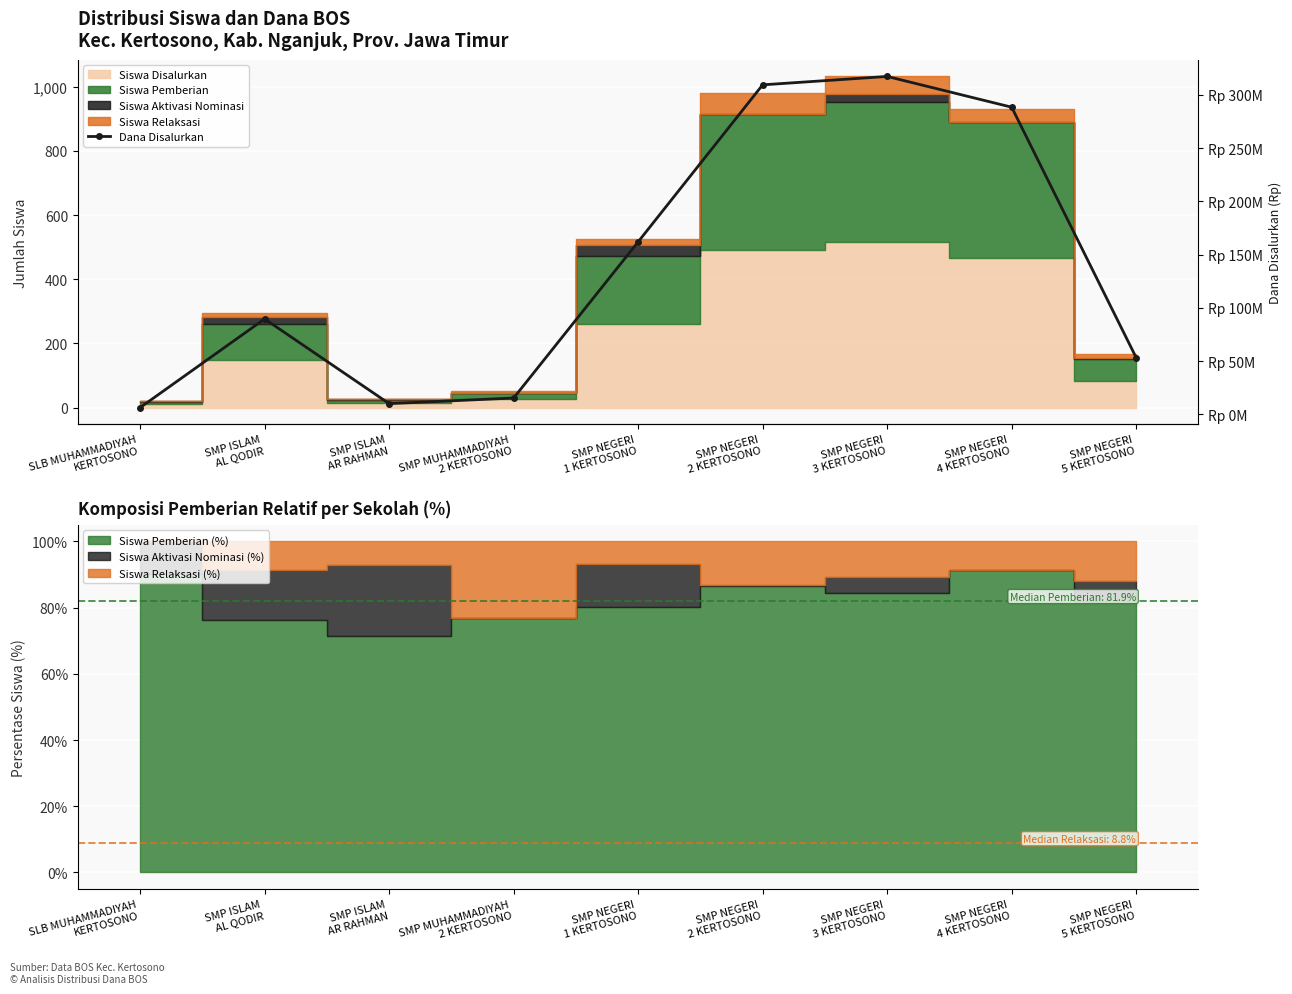

At which category does the chart reach its peak across all series?

SMP NEGERI
3 KERTOSONO